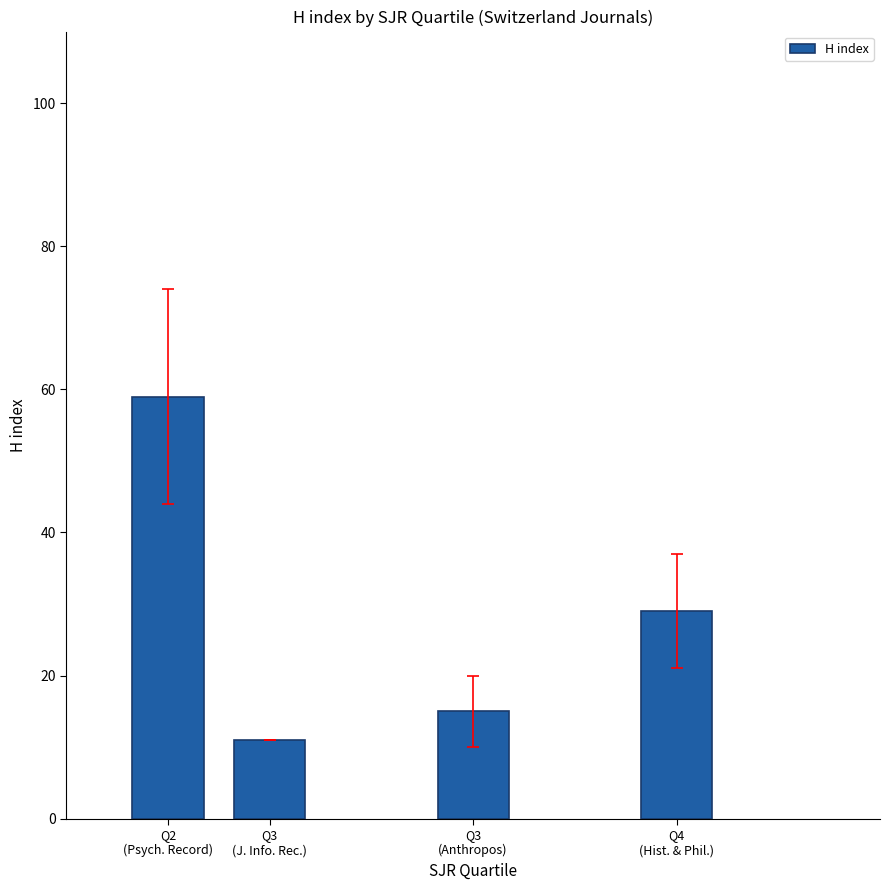

Which has a higher value, Q2
(Psych. Record) or Q4
(Hist. & Phil.)?

Q2
(Psych. Record)